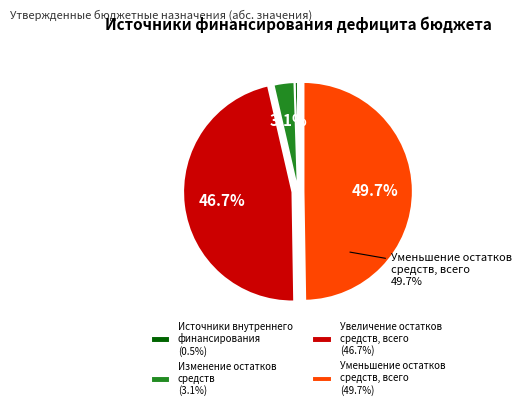

Does Увеличение остатков средств, всего (46.7%) account for over 50% of the chart?

No